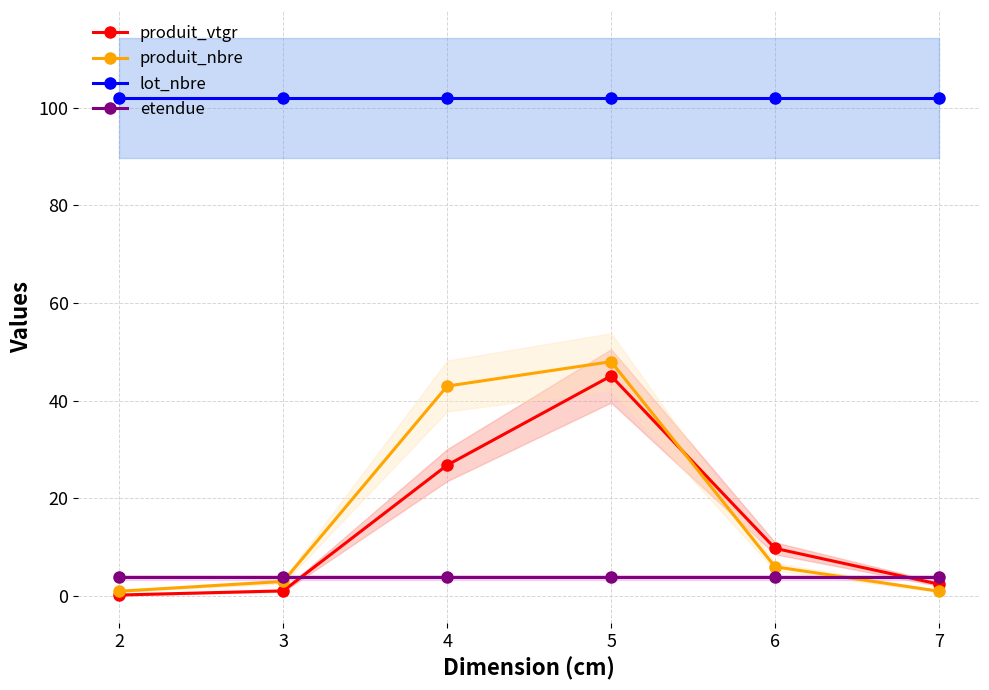

How many interior local peaks does the produit_nbre series have?

1